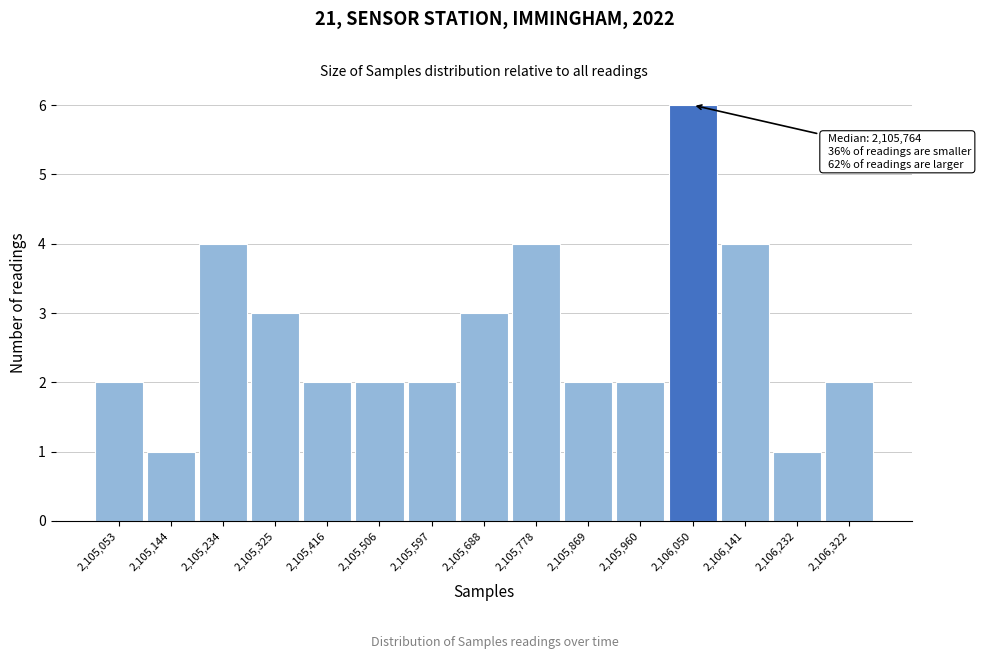

Over which range of the x-axis is the bar tallest?

2106010 to 2106100